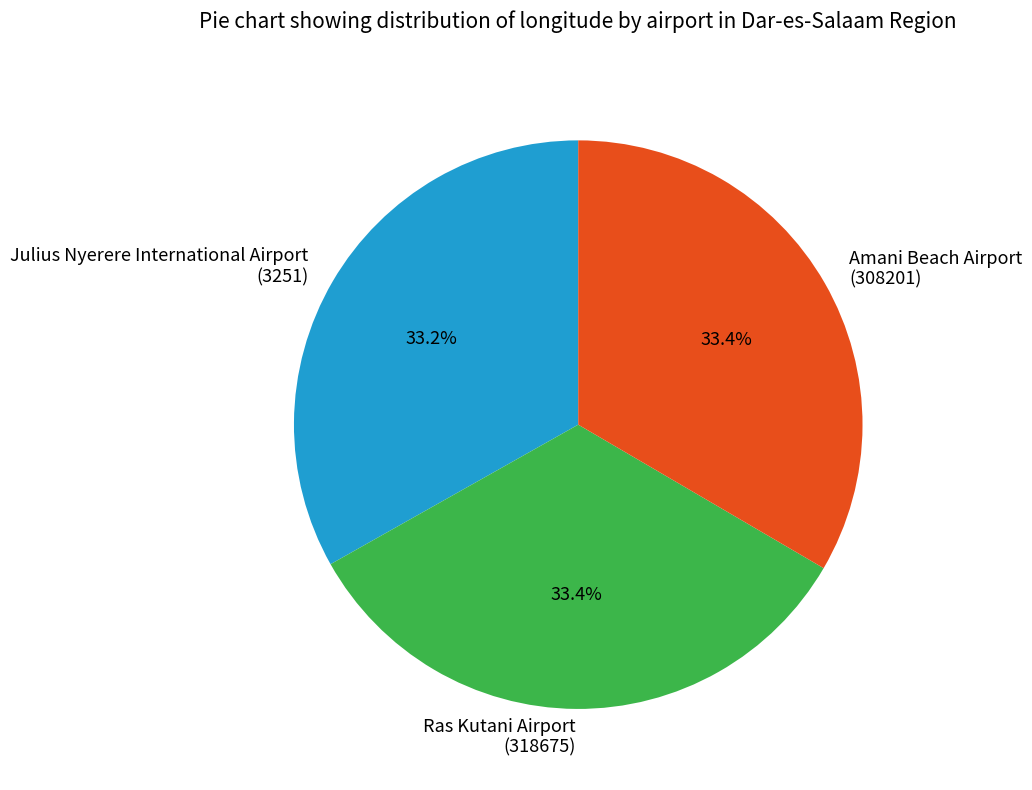

What is the ratio of the value at Ras Kutani Airport (318675) to the value at Amani Beach Airport (308201)?

1.0